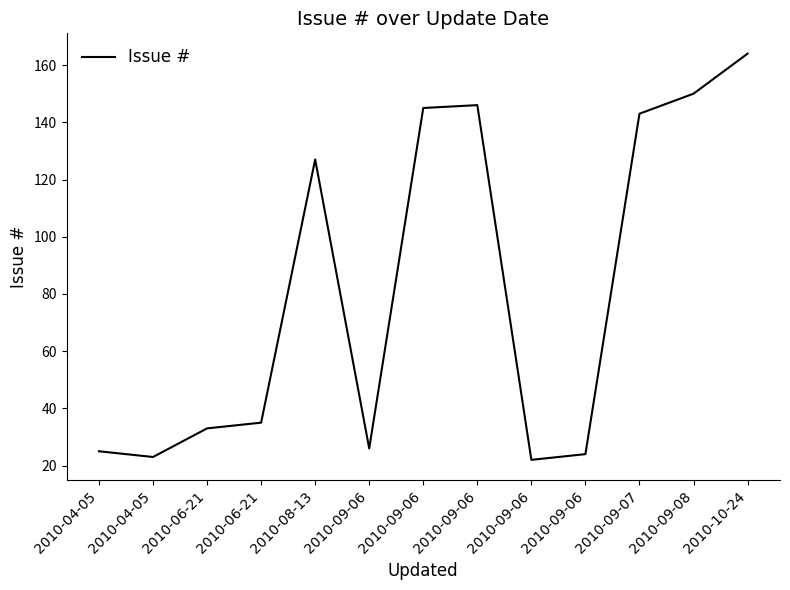

Which category has the highest value across all series?

2010-10-24